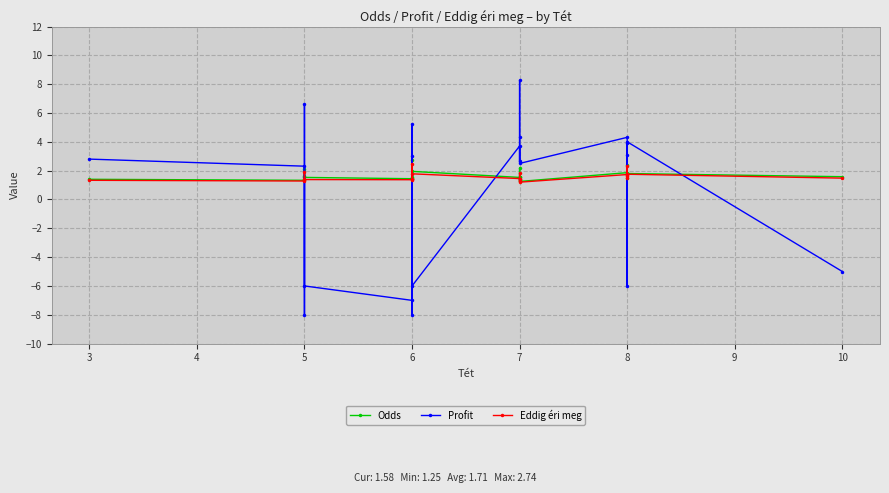

Is it true that Eddig éri meg equals 1.9 at 5?

True